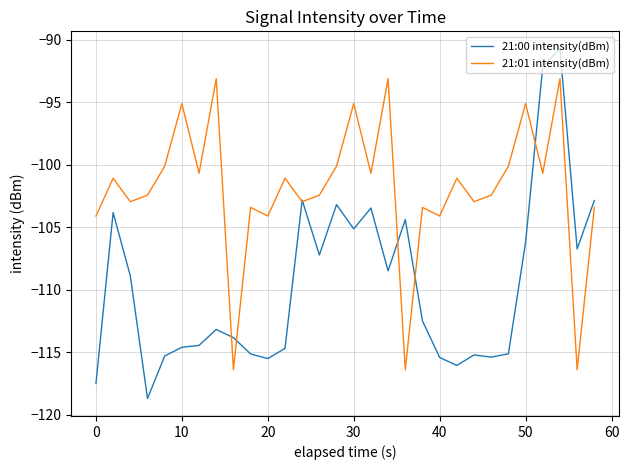

How many series are shown in this chart?

2